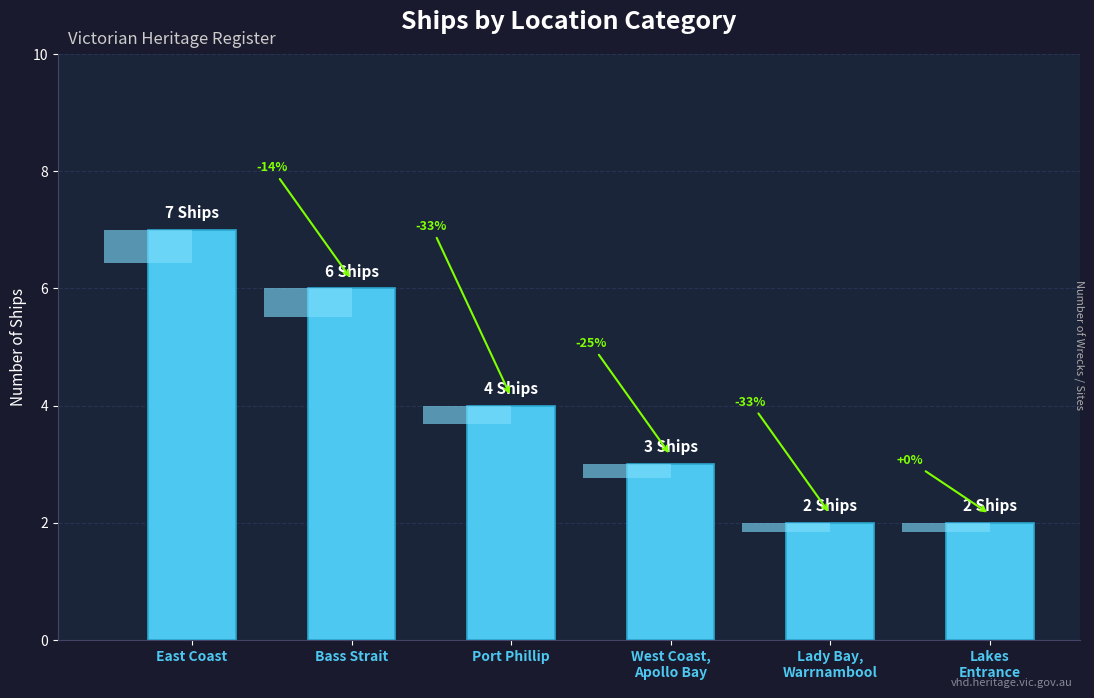

Reading left to right, transcribe all the data shown in this chart.

7	6	4	3	2	2